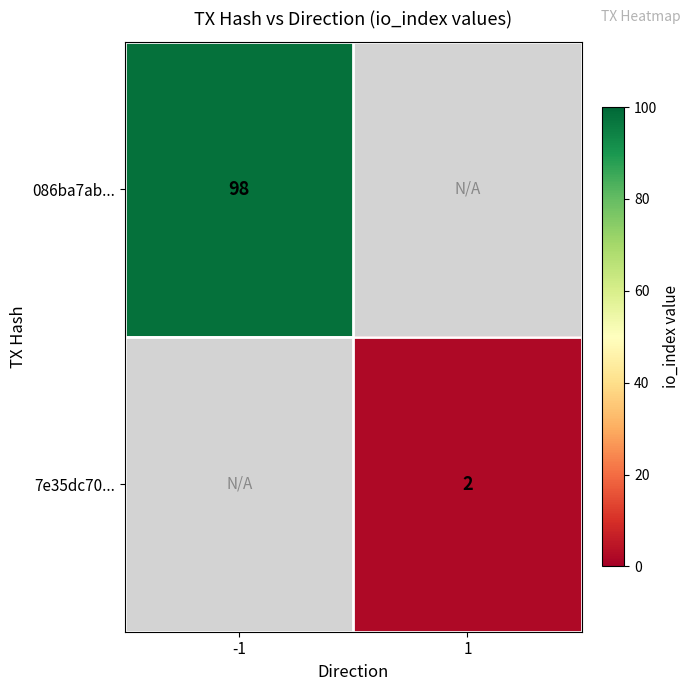

What is the maximum value shown in the chart?

98.0